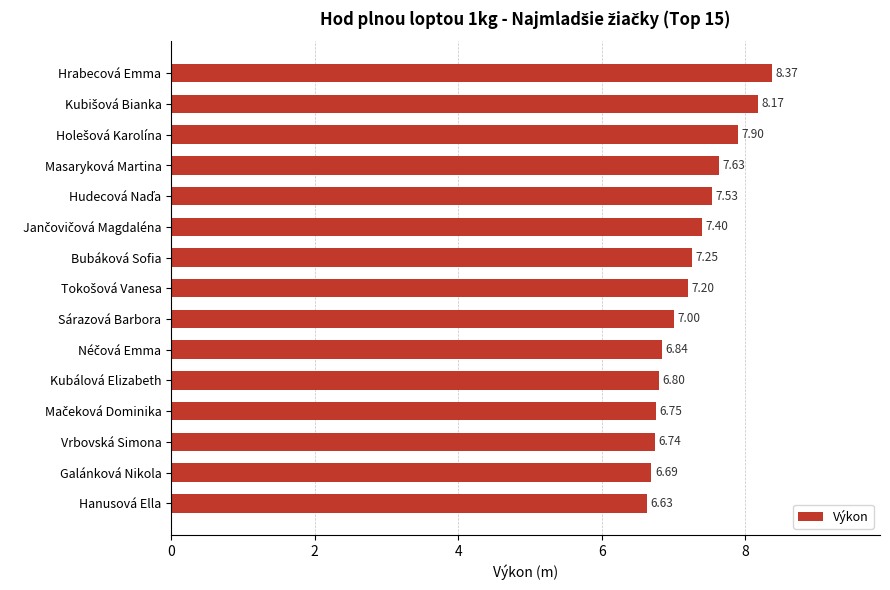

What is the difference between the maximum and minimum values?

1.7